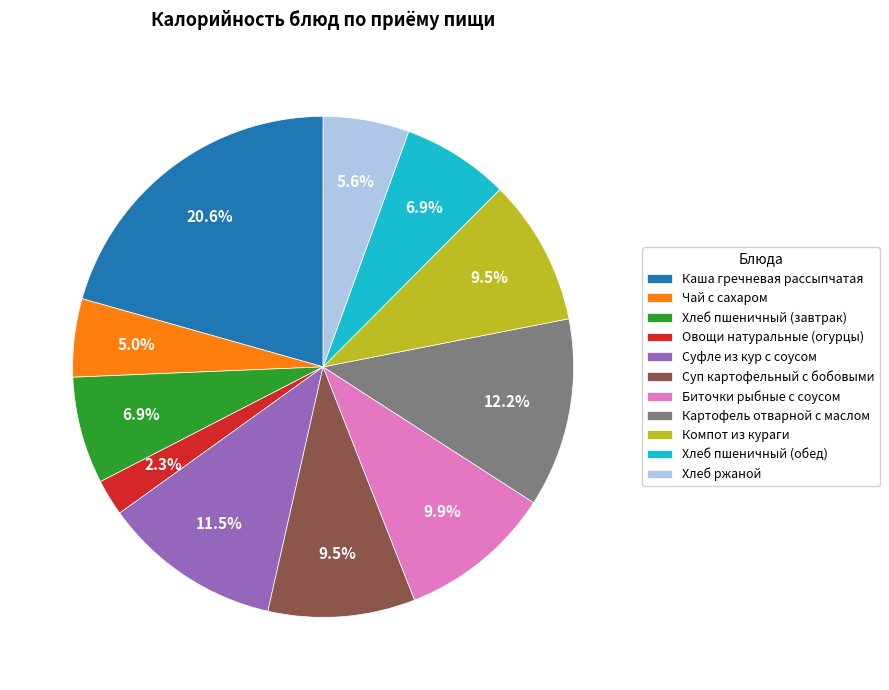

How many segments does this pie chart have?

11